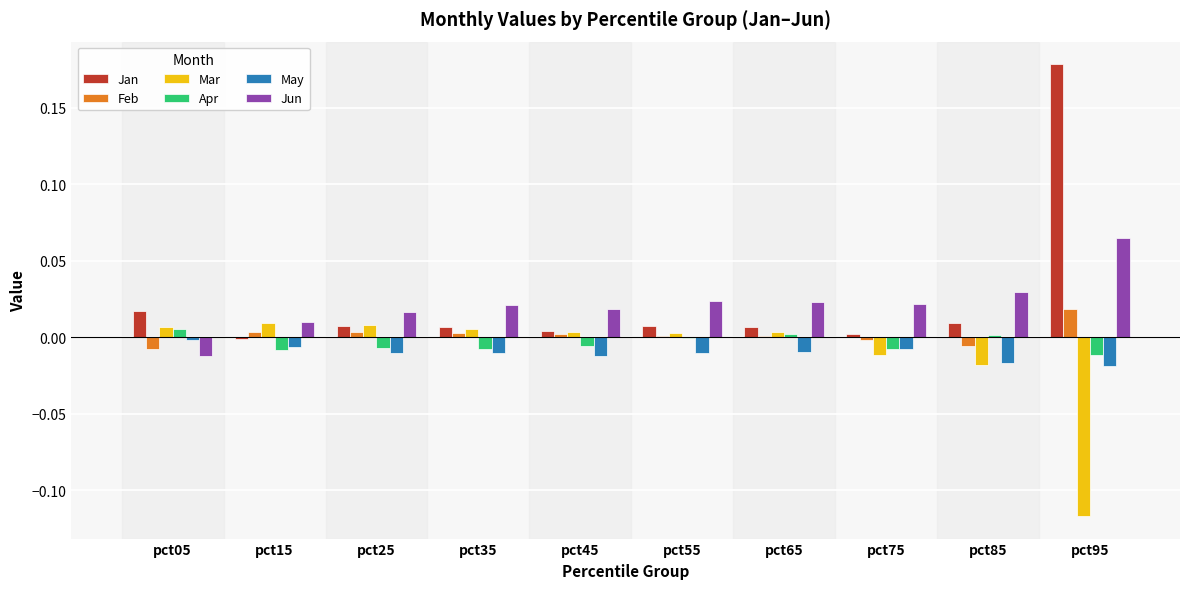

At which label does Feb reach its peak?

pct95